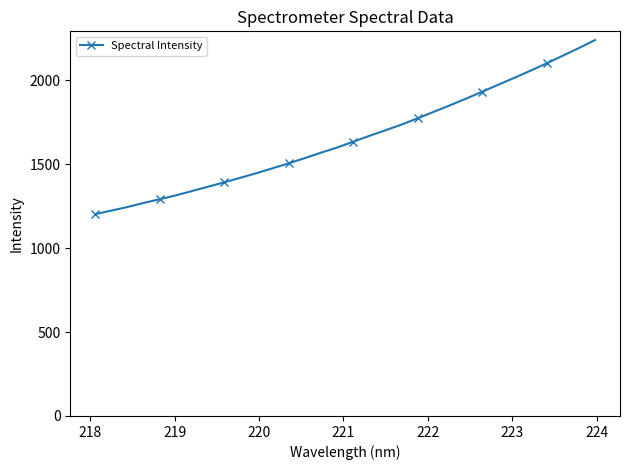

What is the value of the 2nd point from the left?

1223.4